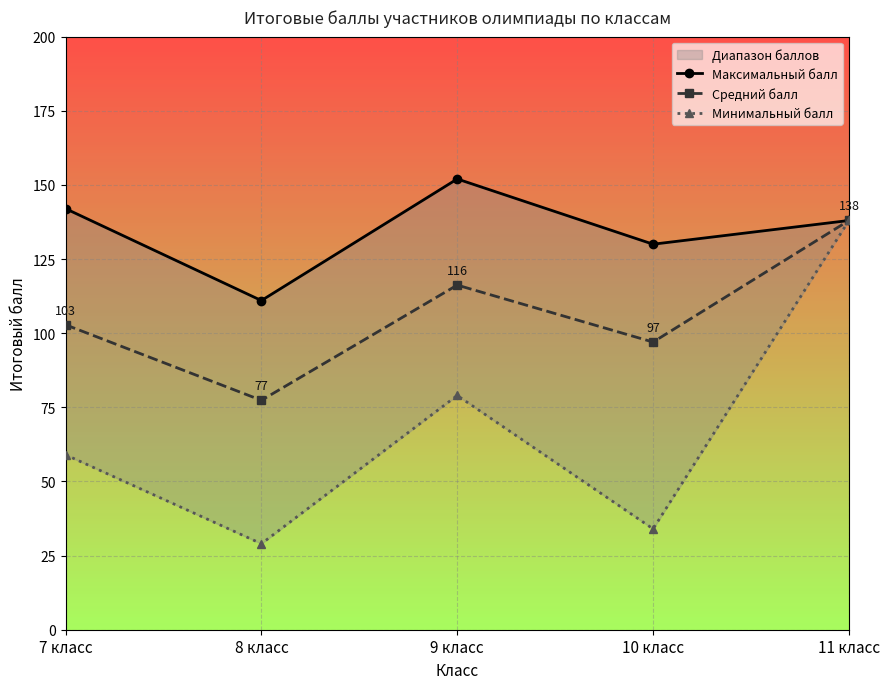

Where does the Средний балл series first go above 102?

7 класс